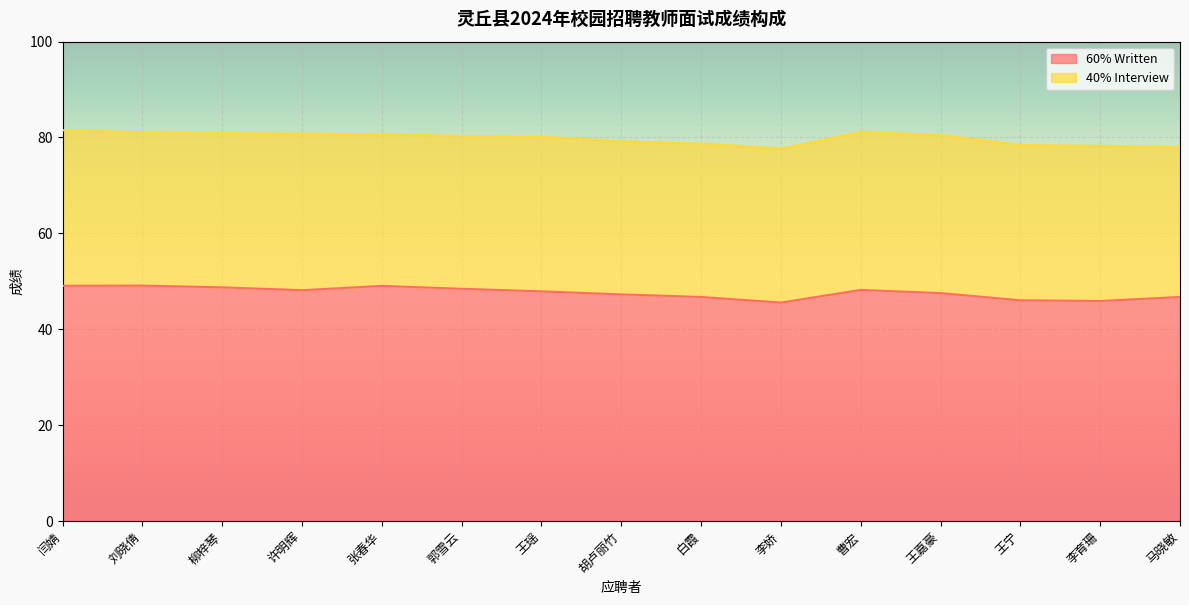

What is the ratio of the value at 郭雪云 to the value at 李娇?

1.1